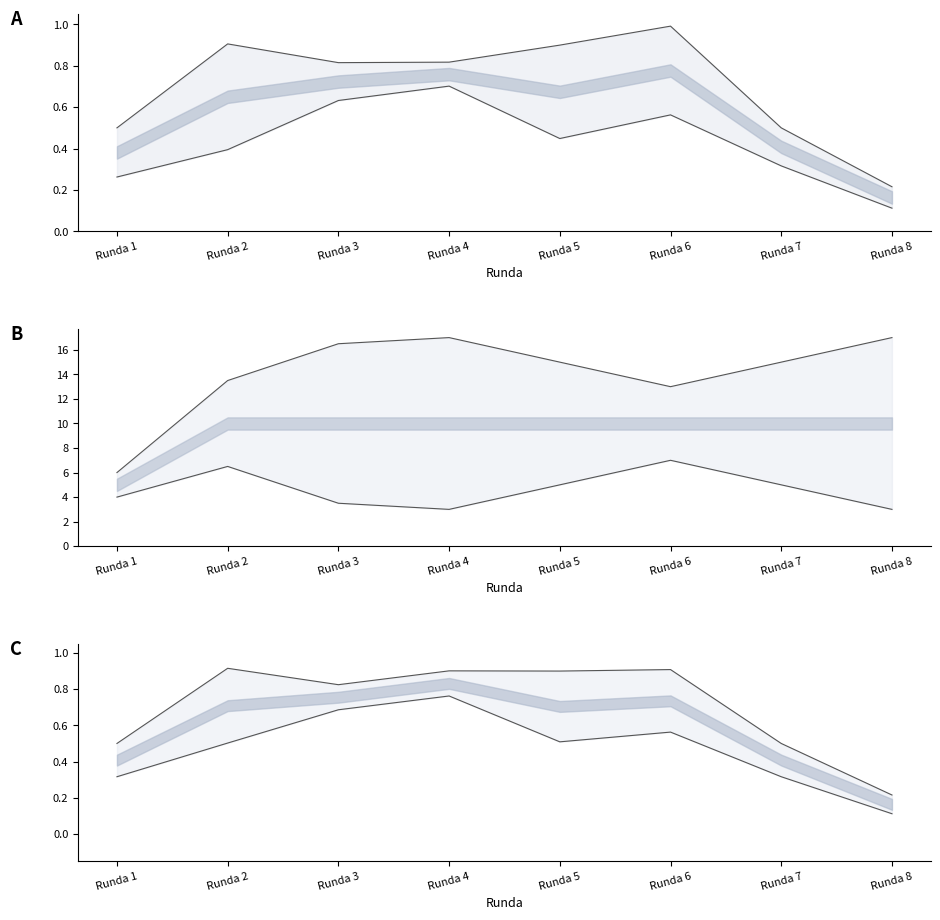

Reading left to right, extract all data points from this chart.

piny_a upper: Runda 1=0.5	Runda 2=0.9	Runda 3=0.8	Runda 4=0.8	Runda 5=0.9	Runda 6=1.0	Runda 7=0.5	Runda 8=0.2
piny_b lower: Runda 1=0.3	Runda 2=0.4	Runda 3=0.6	Runda 4=0.7	Runda 5=0.4	Runda 6=0.6	Runda 7=0.3	Runda 8=0.1
punkty upper: Runda 1=6.0	Runda 2=13.5	Runda 3=16.5	Runda 4=17.0	Runda 5=15.0	Runda 6=13.0	Runda 7=15.0	Runda 8=17.0
col12 lower: Runda 1=4.0	Runda 2=6.5	Runda 3=3.5	Runda 4=3.0	Runda 5=5.0	Runda 6=7.0	Runda 7=5.0	Runda 8=3.0
col14a upper: Runda 1=0.5	Runda 2=0.9	Runda 3=0.8	Runda 4=0.9	Runda 5=0.9	Runda 6=0.9	Runda 7=0.5	Runda 8=0.2
col14b lower: Runda 1=0.3	Runda 2=0.5	Runda 3=0.7	Runda 4=0.8	Runda 5=0.5	Runda 6=0.6	Runda 7=0.3	Runda 8=0.1